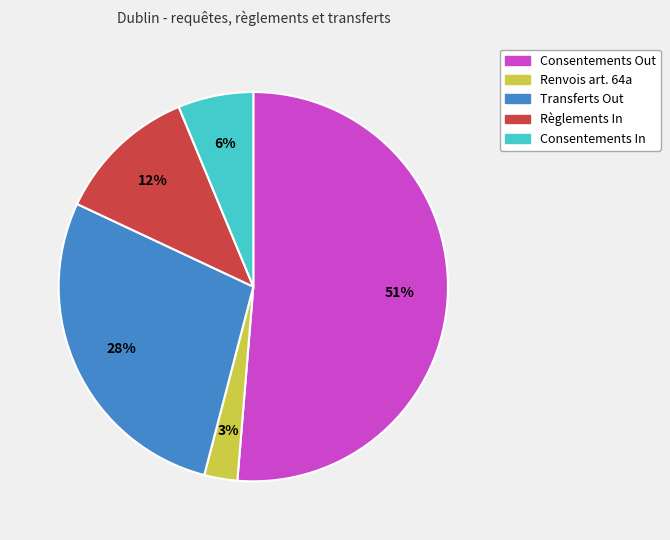

To the nearest percent, what is the difference between the Consentements Out and Consentements In slice percentages?

45%